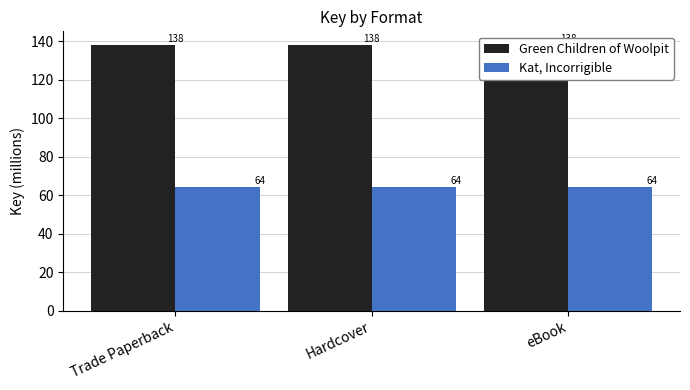

What is the label of the 2nd bar from the right?

Hardcover